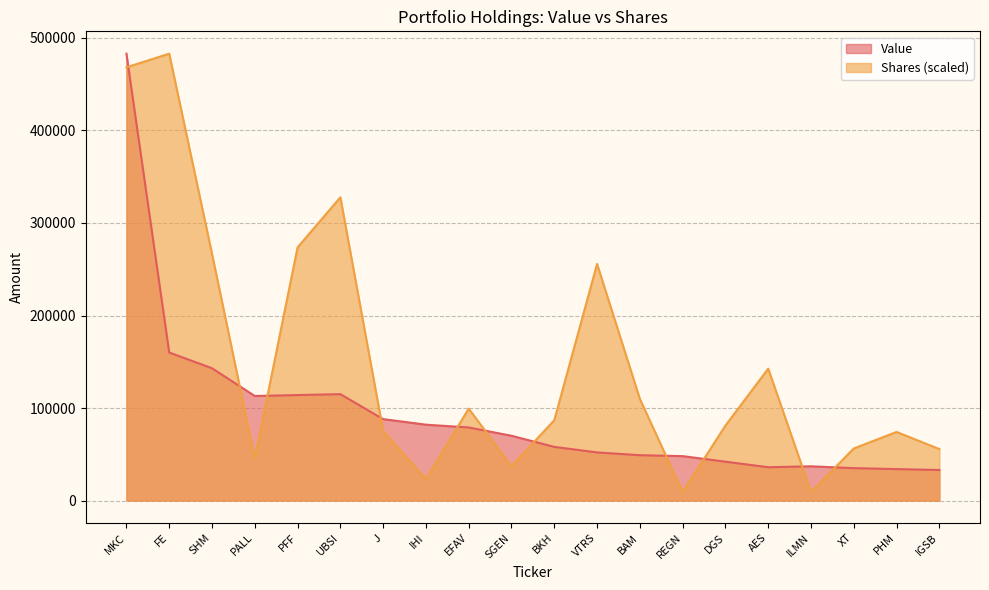

How many values in the Value series are below 70000?

10